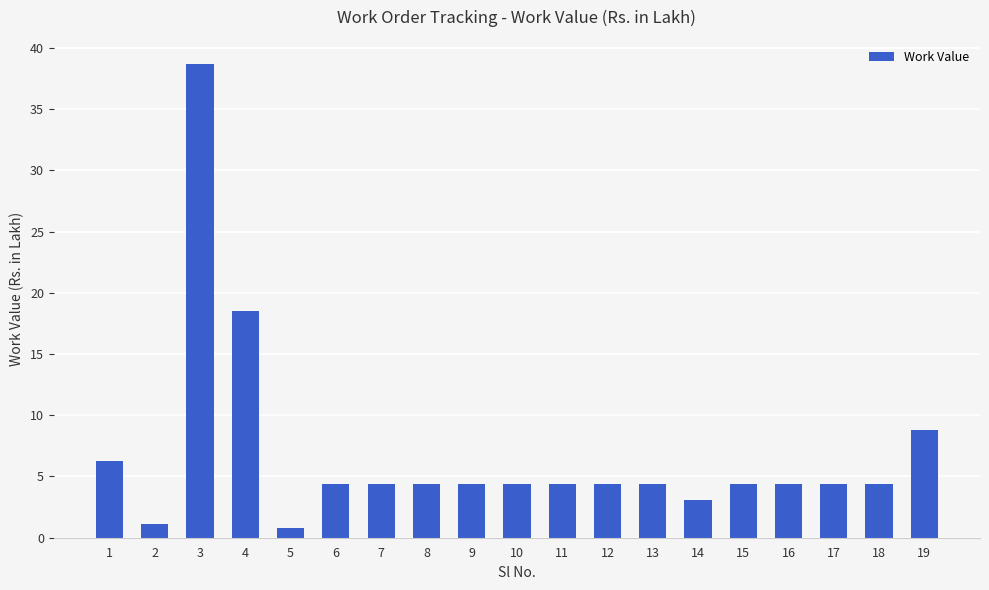

How many bars are there in total?

19